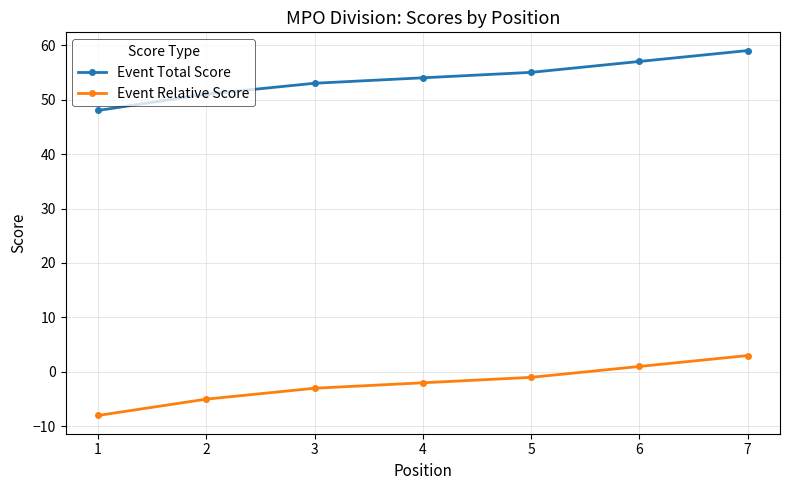

At which label does Event Relative Score first exceed -2?

5